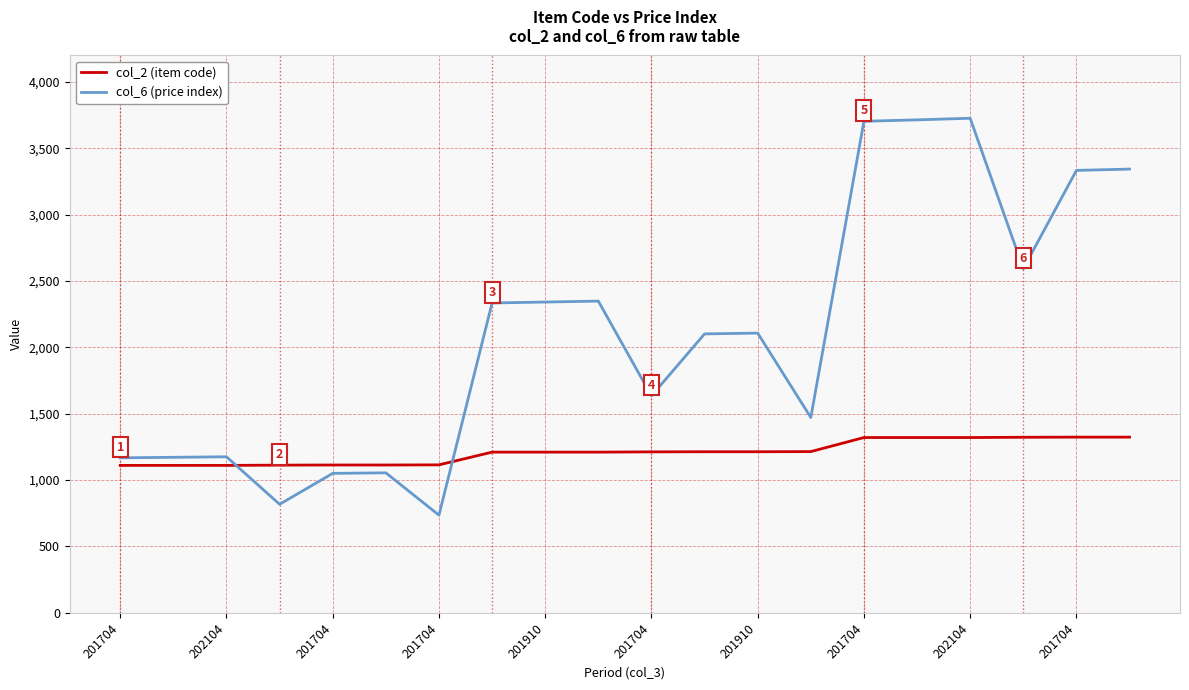

Which series has the largest range (max minus min)?

col_6 (price index)